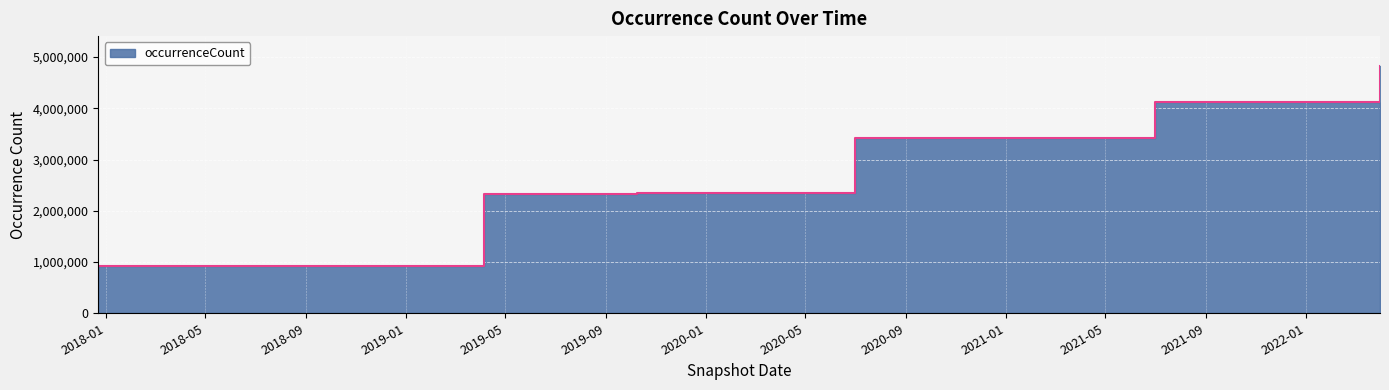

Reading left to right, list all the values displayed in this chart.

922326	922326	922326	922326	922326	2319225	2319225	2349749	2349749	2349749	3421621	3421621	3421621	3421621	4115940	4115940	4115940	4829300